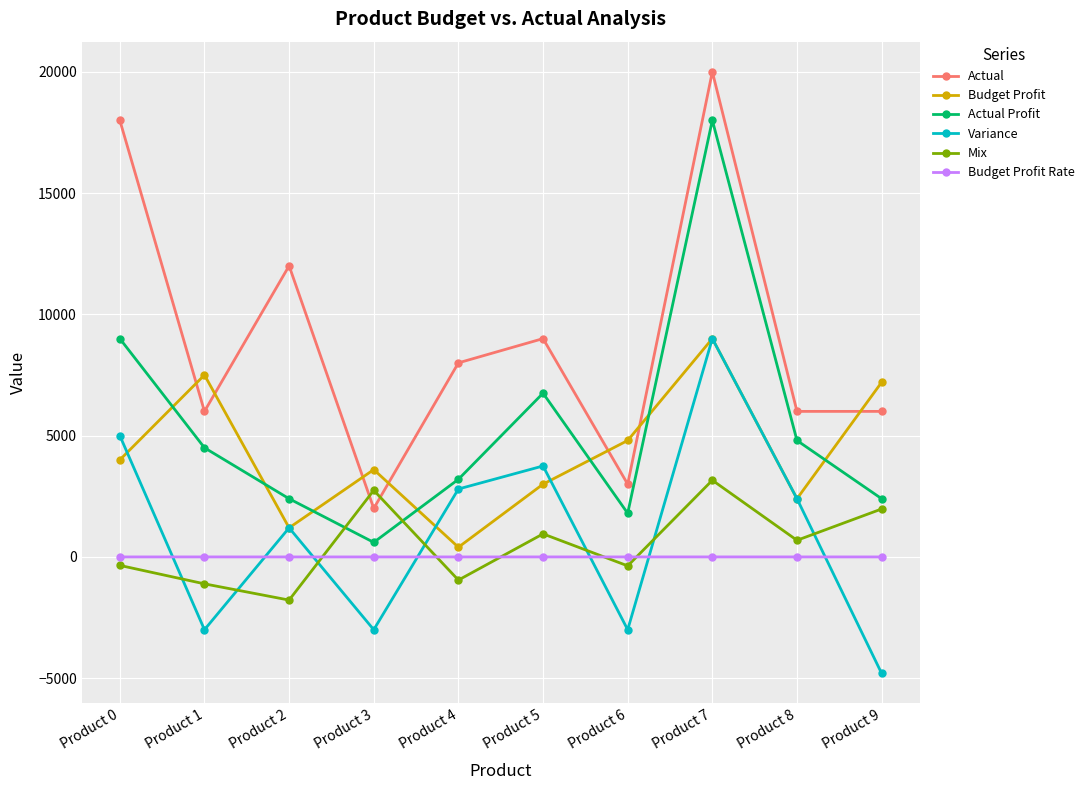

Which series changed the most between Product 7 and Product 8?

Actual